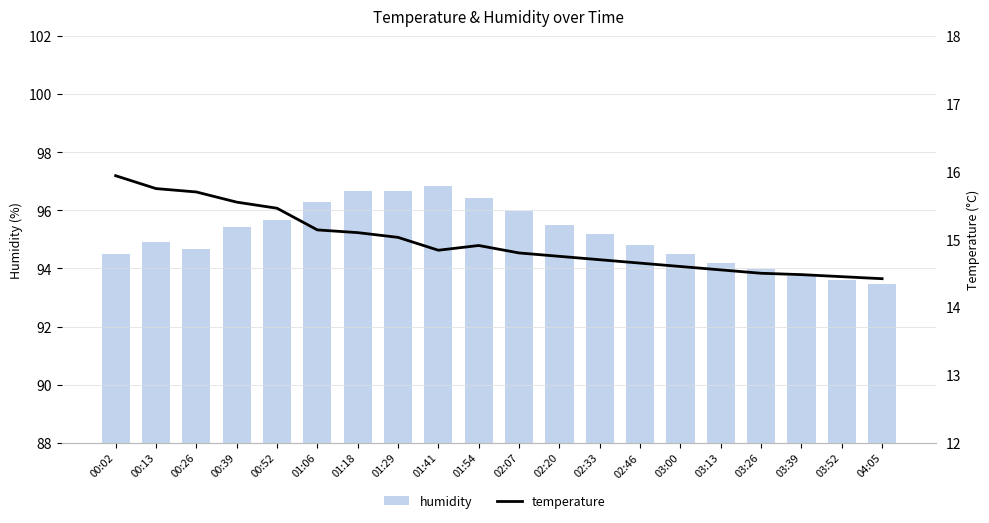

What is the label of the 19th bar from the left?

03:52